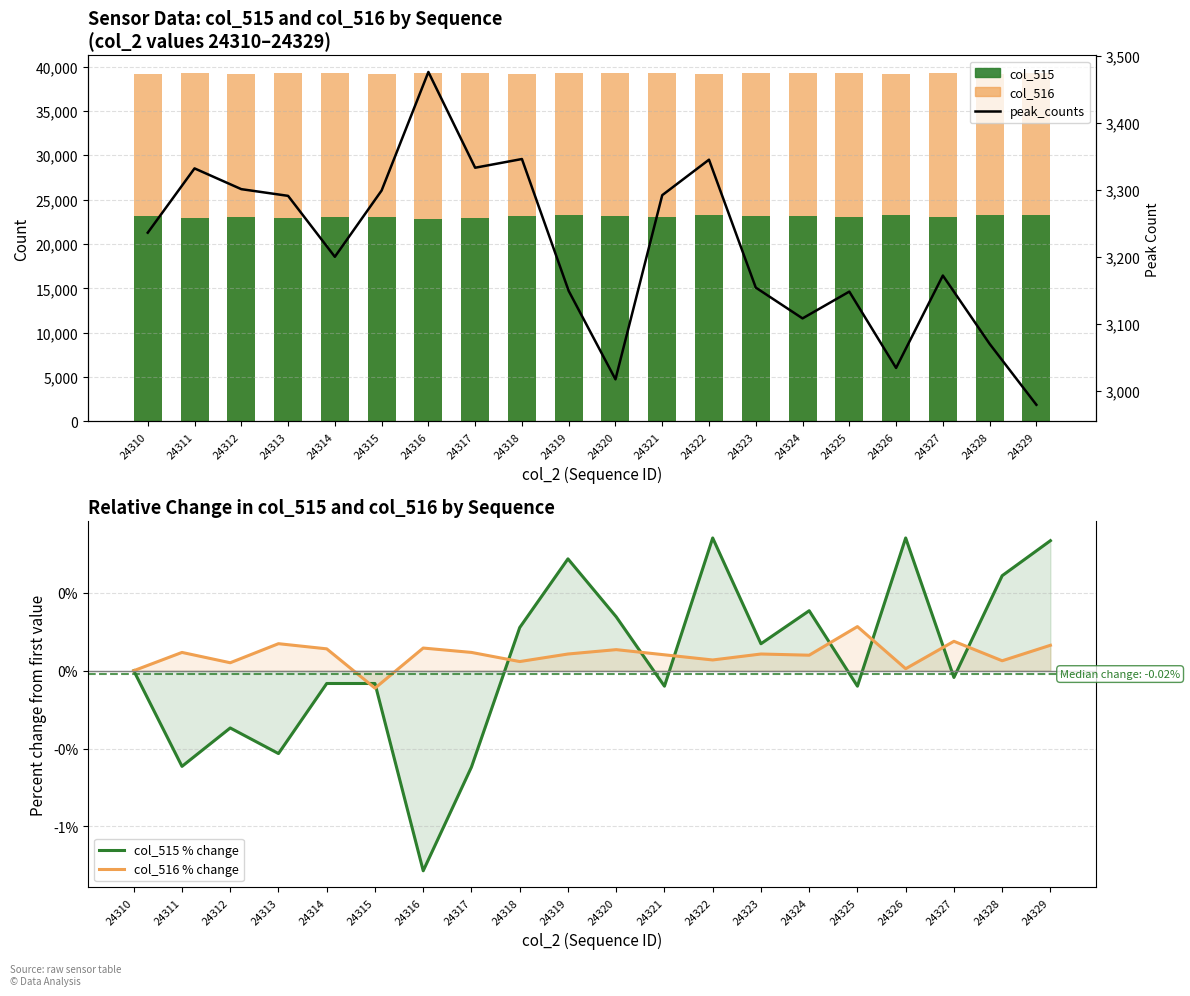

What is the approximate value of col_515 at 24313?

22985.0